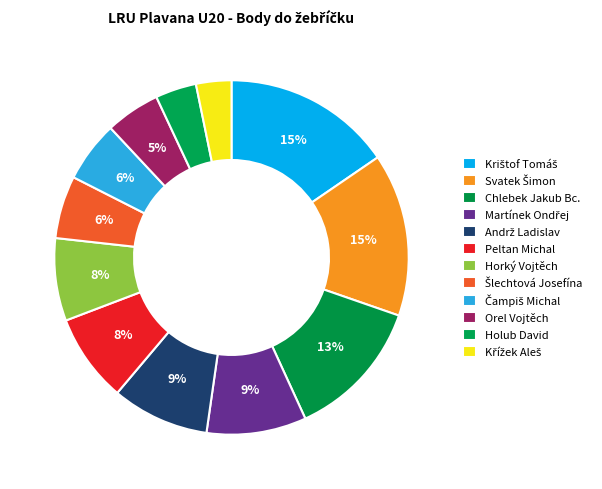

How many slices are in this pie chart?

12